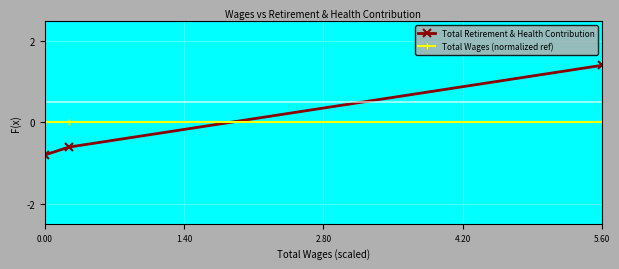

Is it true that Total Wages (normalized ref) equals 0.0 at 0.00?

True